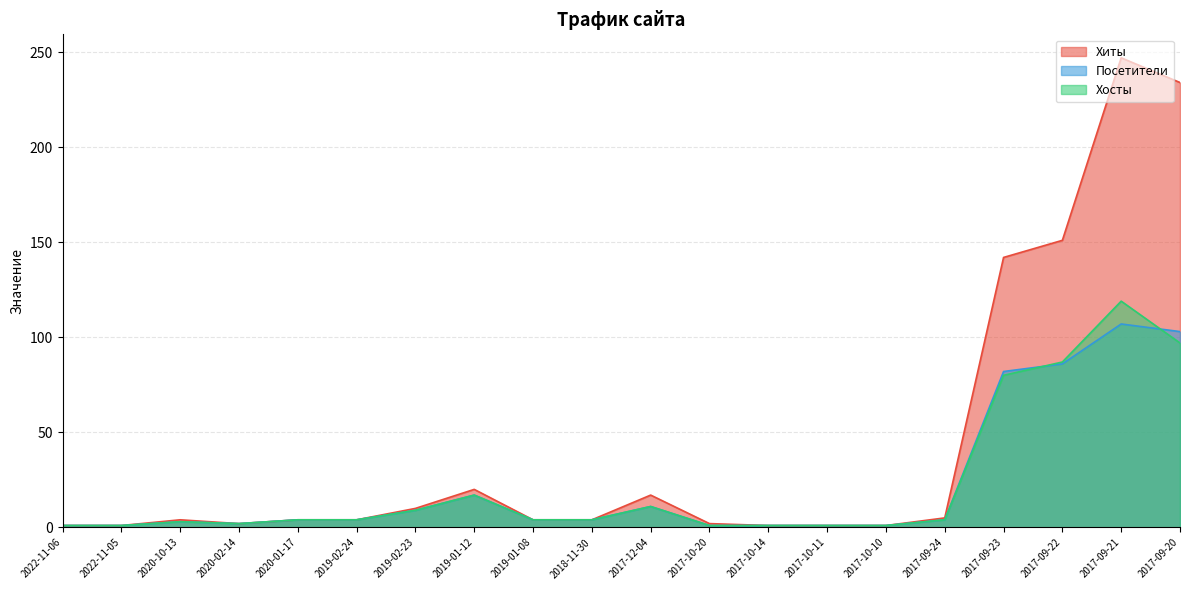

What is the label of the 7th point from the left?

2019-02-23